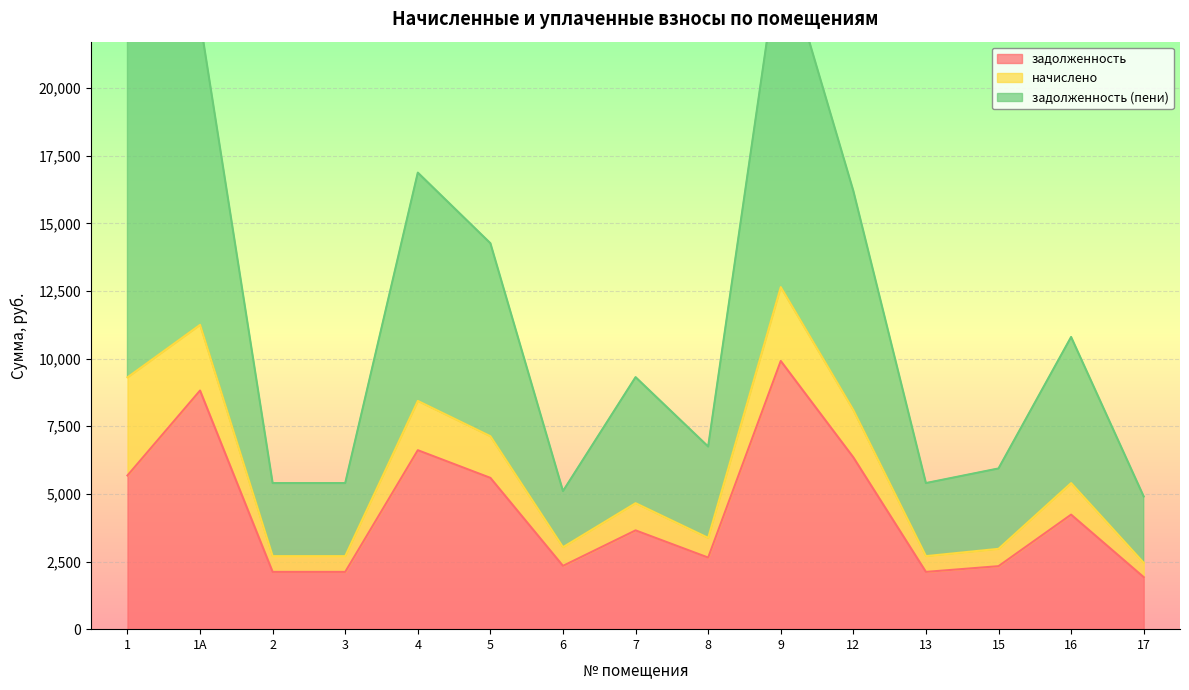

What is the maximum value for задолженность?

9913.7